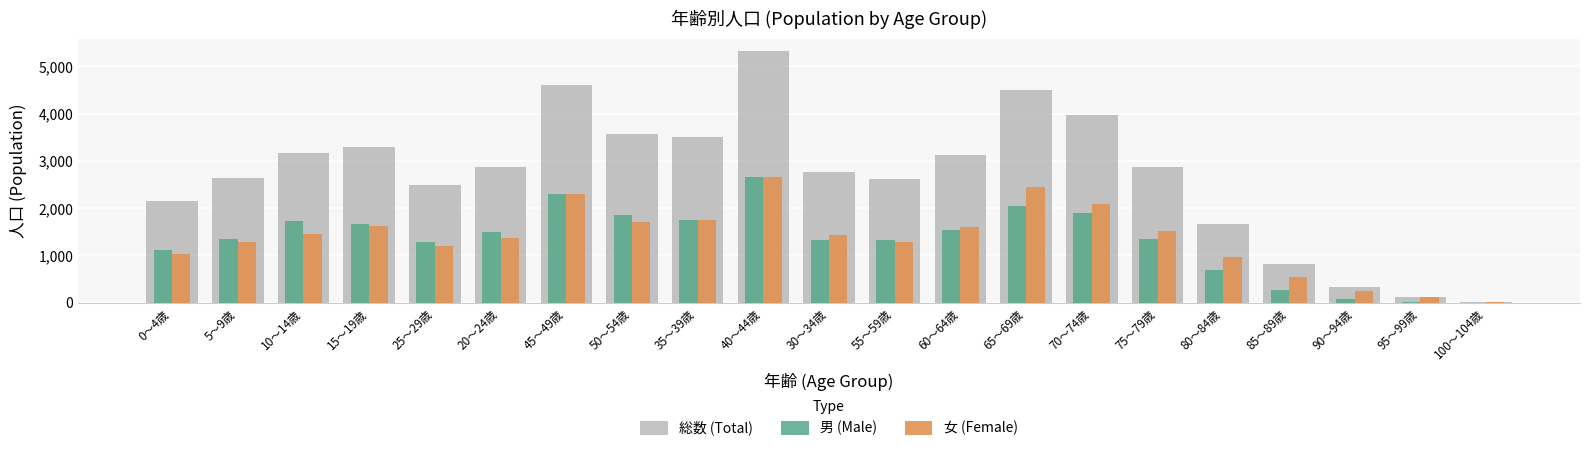

Are the bars grouped side by side (vs. stacked)?

Yes